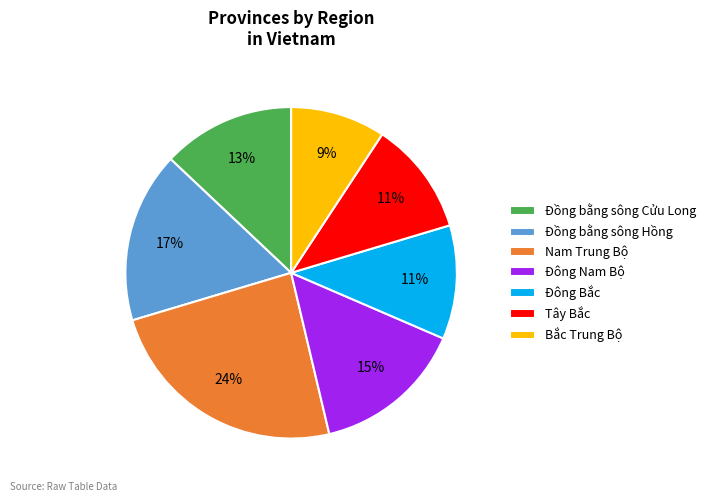

To the nearest percent, what is the average slice percentage?

14%